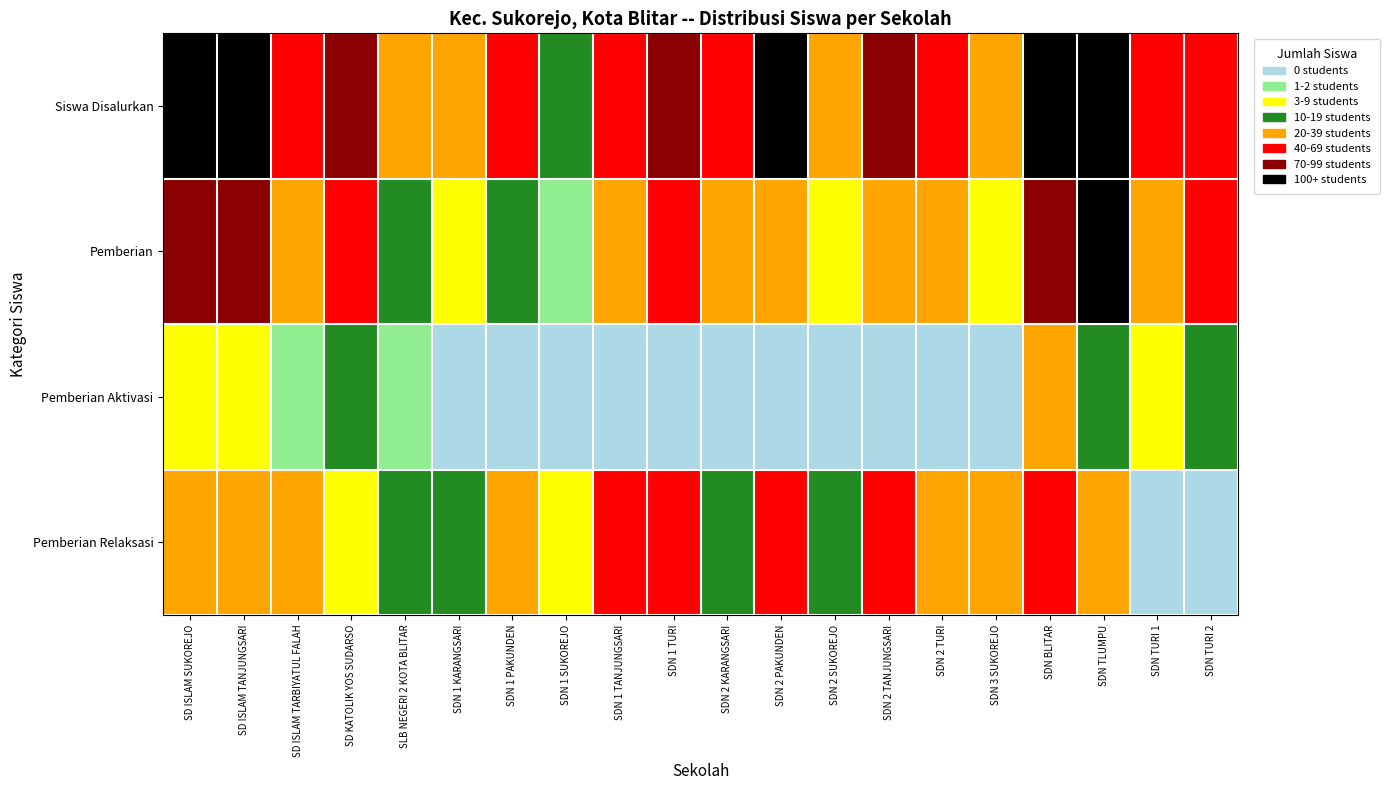

List the series in order of their overall mean, lowest first.

Pemberian Aktivasi, Pemberian Relaksasi, Pemberian, Siswa Disalurkan